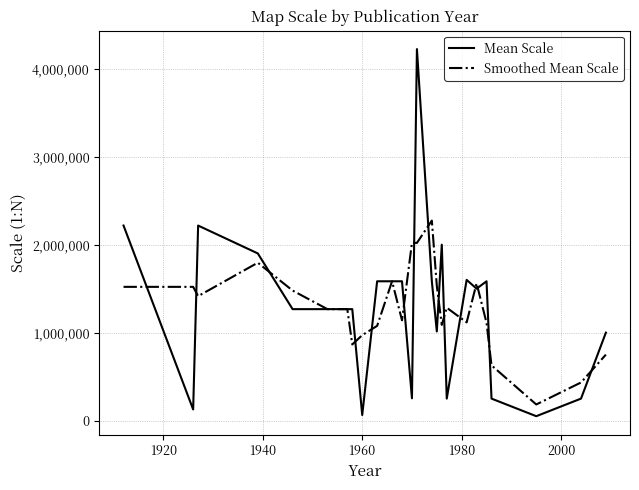

How many values in the Smoothed Mean Scale series are below 1267200?

11